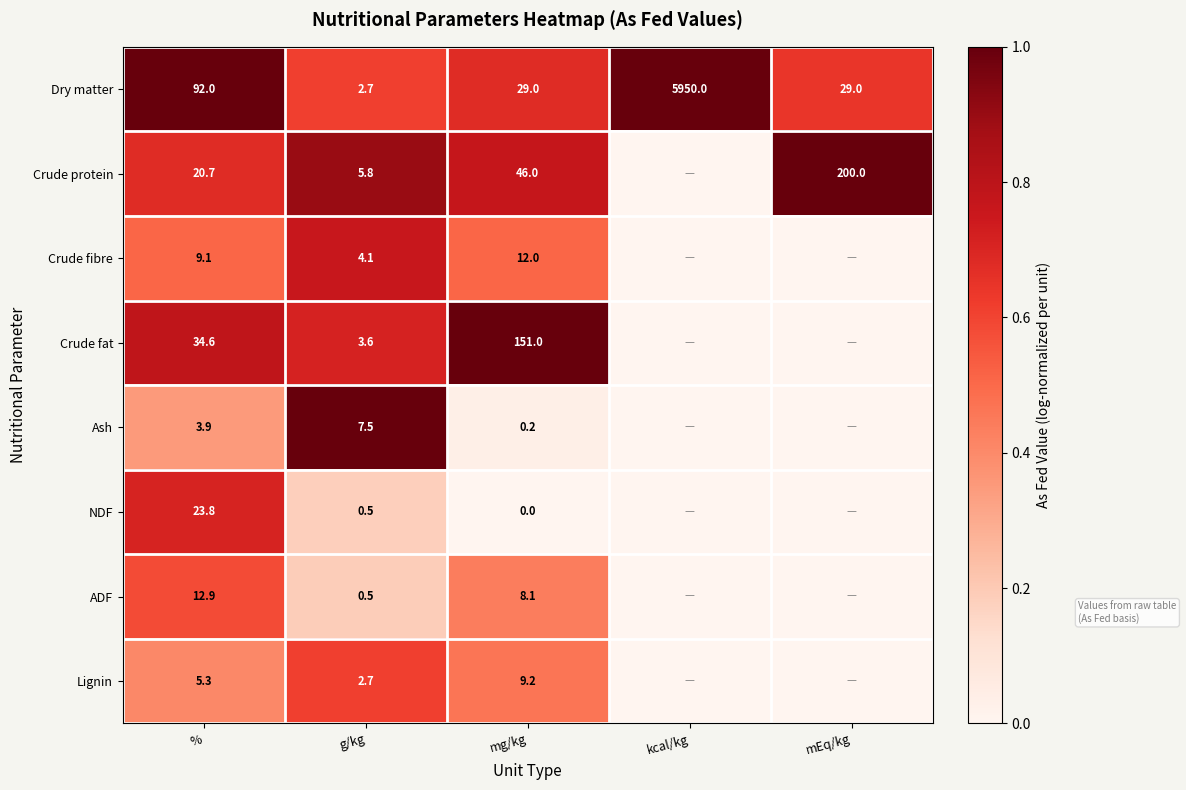

What is the total value across all series at g/kg?

27.4